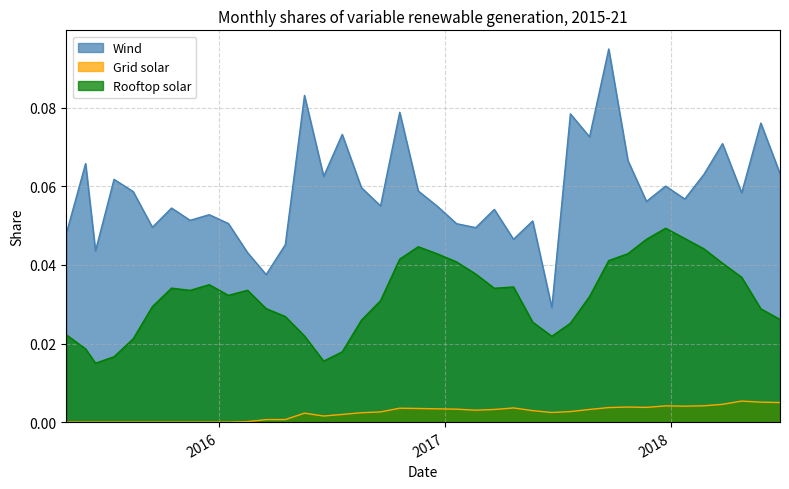

Rank the series by their average value, from lowest to highest.

Grid solar, Rooftop solar, Wind